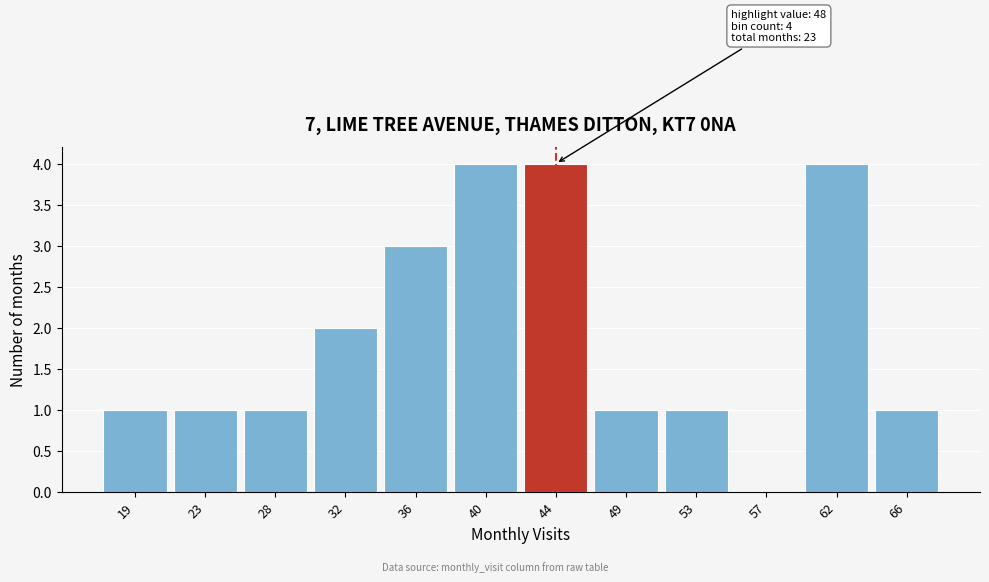

Reading left to right, list all the values displayed in this chart.

19=1	23=1	28=1	32=2	36=3	40=4	44=4	49=1	53=1	57=0	62=4	66=1